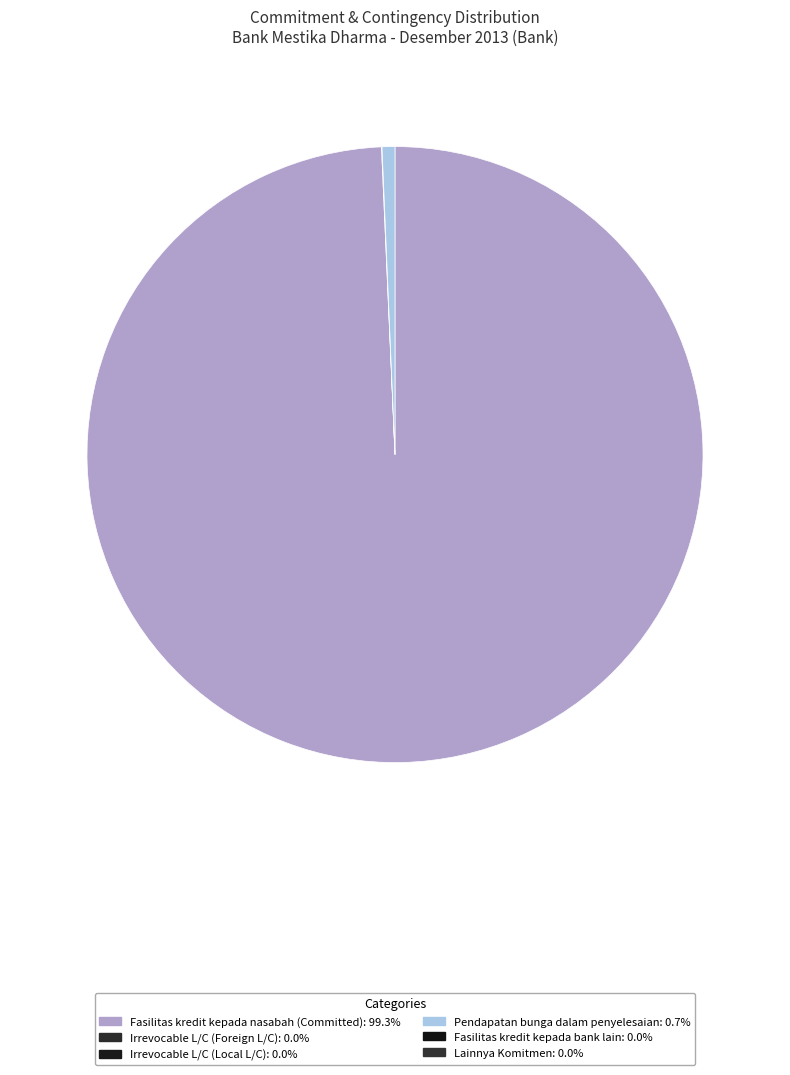

Does any single category account for the majority?

Yes